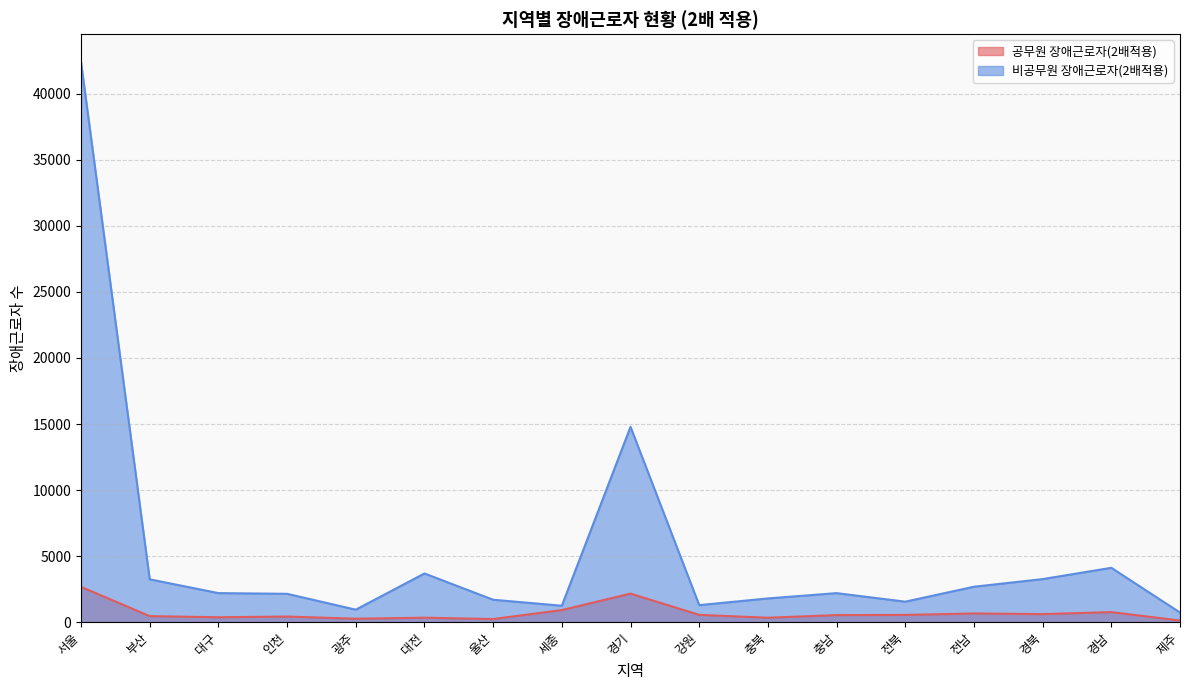

Reading right to left, transcribe all the data shown in this chart.

공무원 장애근로자(2배적용): 130	769	618	667	556	542	343	561	2169	923	244	346	269	433	380	464	2678
비공무원 장애근로자(2배적용): 735	4121	3267	2689	1559	2205	1804	1297	14788	1251	1705	3692	953	2153	2207	3249	42385